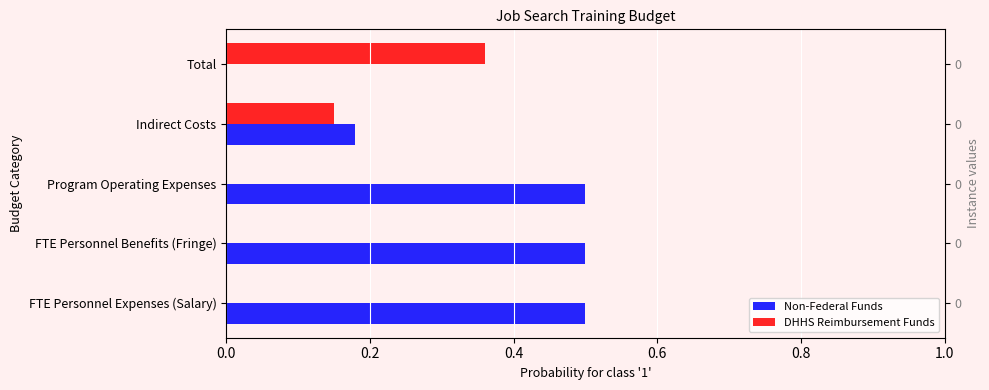

Count the number of categories in the chart.

5